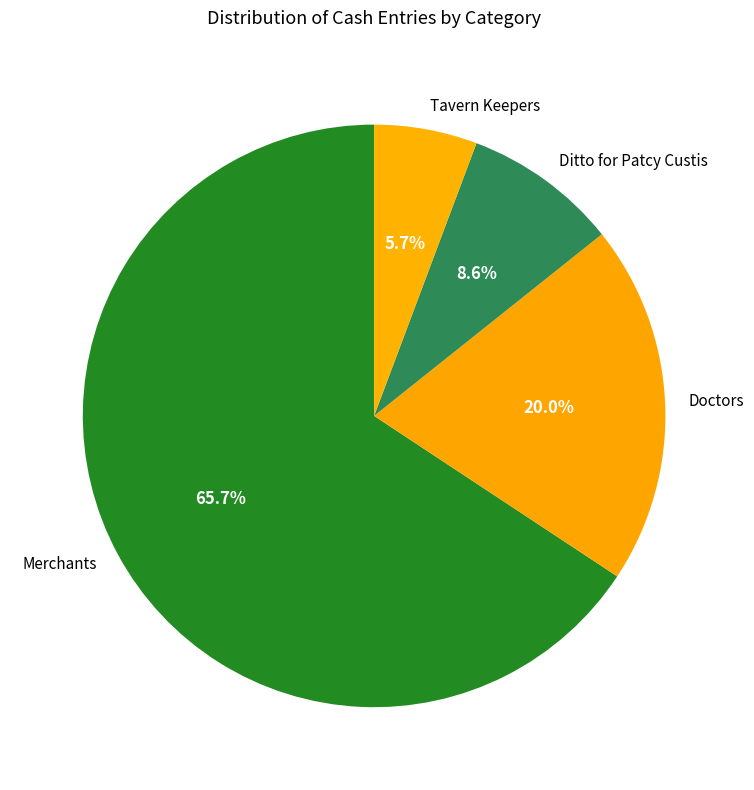

What percentage do Merchants and Ditto for Patcy Custis together represent?

74.3%